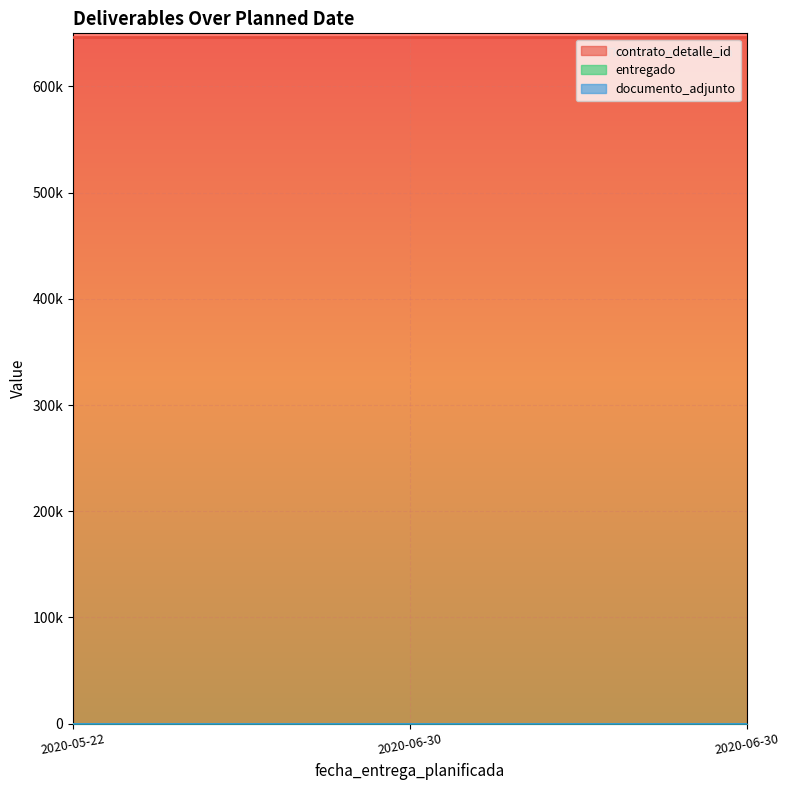

How many lines are shown in the chart?

3